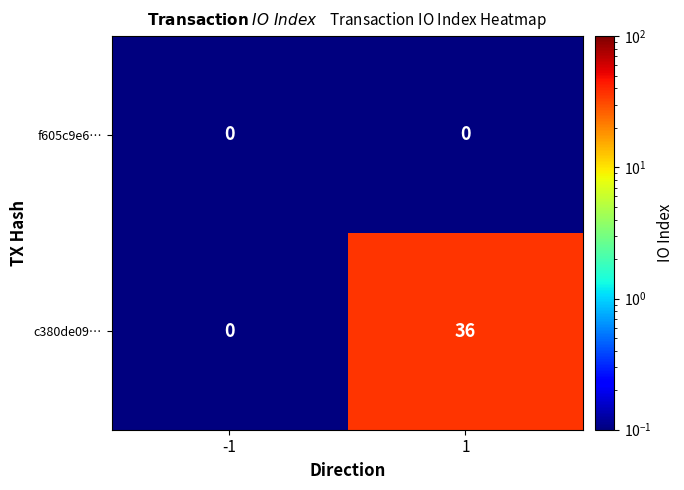

Reading left to right, extract all data points from this chart.

f605c9e6…: 0	0
c380de09…: 0	36